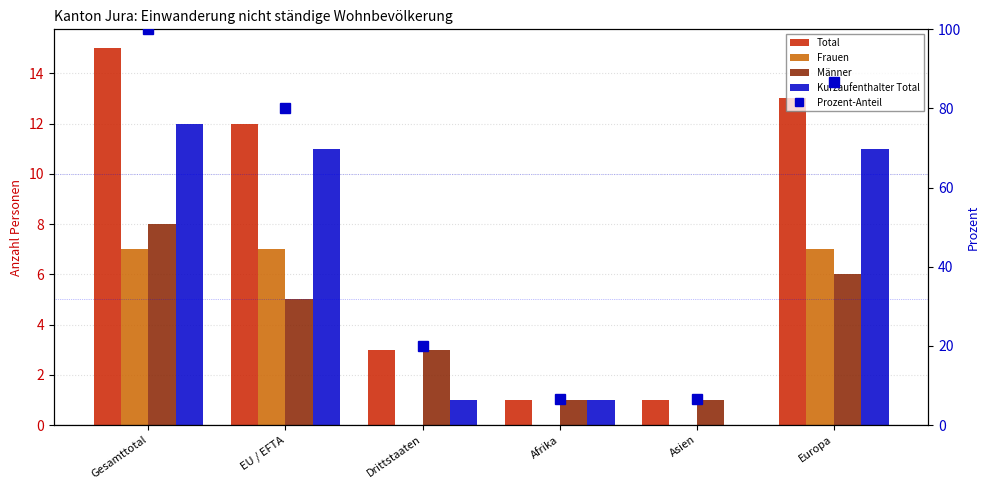

Where is Männer nearest to the value 4?

EU / EFTA